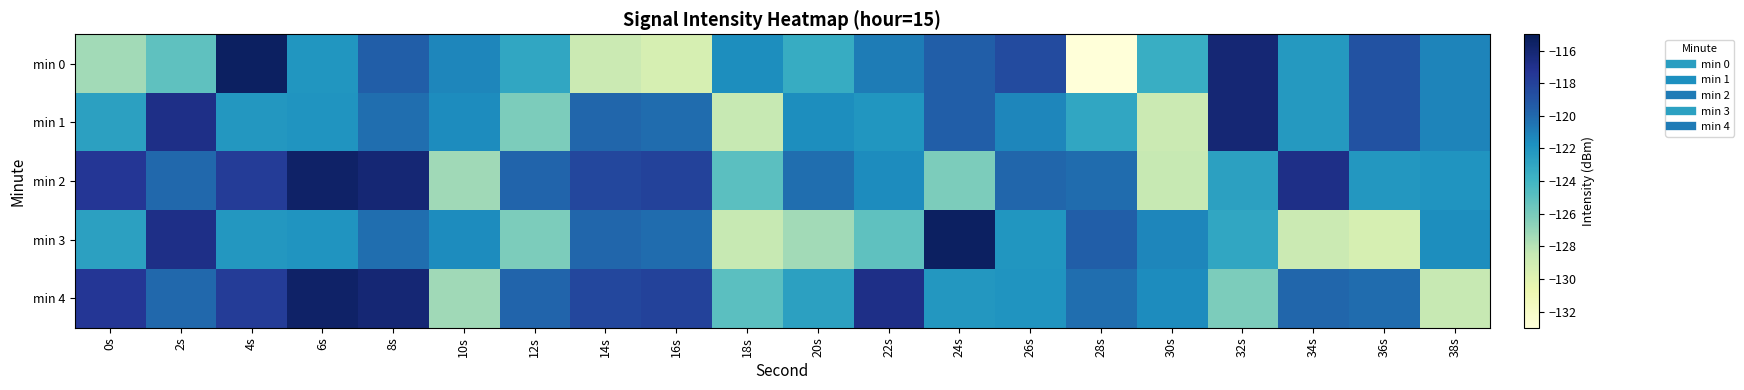

Reading left to right, extract all data points from this chart.

min 0: 0s=-127.3	2s=-125.1	4s=-115.4	6s=-122.0	8s=-119.5	10s=-121.3	12s=-123.1	14s=-128.7	16s=-129.4	18s=-121.6	20s=-123.4	22s=-120.9	24s=-119.5	26s=-118.6	28s=-132.9	30s=-123.6	32s=-116.1	34s=-122.3	36s=-118.9	38s=-121.2
min 1: 0s=-122.7	2s=-116.8	4s=-122.2	6s=-122.0	8s=-120.2	10s=-121.6	12s=-126.1	14s=-119.9	16s=-120.2	18s=-128.5	20s=-121.6	22s=-122.0	24s=-119.5	26s=-121.3	28s=-123.1	30s=-128.7	32s=-116.1	34s=-122.3	36s=-118.9	38s=-121.2
min 2: 0s=-117.4	2s=-119.9	4s=-117.7	6s=-115.6	8s=-116.1	10s=-127.3	12s=-119.8	14s=-118.4	16s=-118.0	18s=-125.0	20s=-120.2	22s=-121.6	24s=-126.1	26s=-119.9	28s=-120.2	30s=-128.5	32s=-122.7	34s=-116.8	36s=-122.2	38s=-122.0
min 3: 0s=-122.7	2s=-116.8	4s=-122.2	6s=-122.0	8s=-120.2	10s=-121.6	12s=-126.1	14s=-119.9	16s=-120.2	18s=-128.5	20s=-127.3	22s=-125.1	24s=-115.4	26s=-122.0	28s=-119.5	30s=-121.3	32s=-123.1	34s=-128.7	36s=-129.4	38s=-121.6
min 4: 0s=-117.4	2s=-119.9	4s=-117.7	6s=-115.6	8s=-116.1	10s=-127.3	12s=-119.8	14s=-118.4	16s=-118.0	18s=-125.0	20s=-122.7	22s=-116.8	24s=-122.2	26s=-122.0	28s=-120.2	30s=-121.6	32s=-126.1	34s=-119.9	36s=-120.2	38s=-128.5